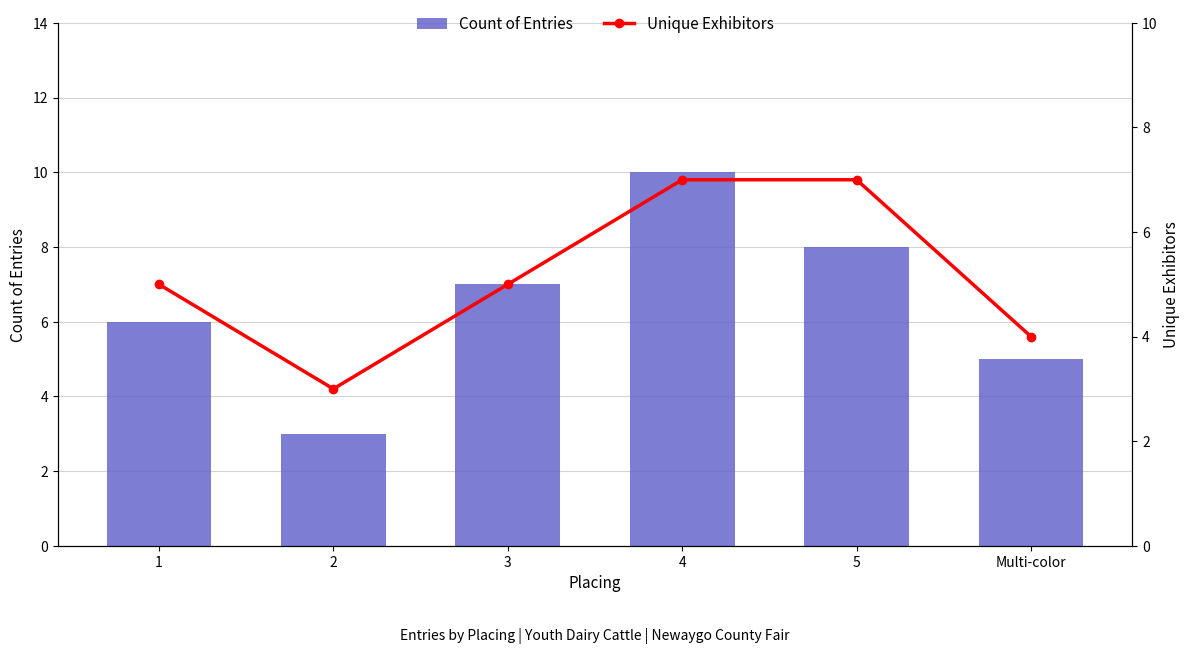

What are all the series names shown in the legend?

Count of Entries, Unique Exhibitors